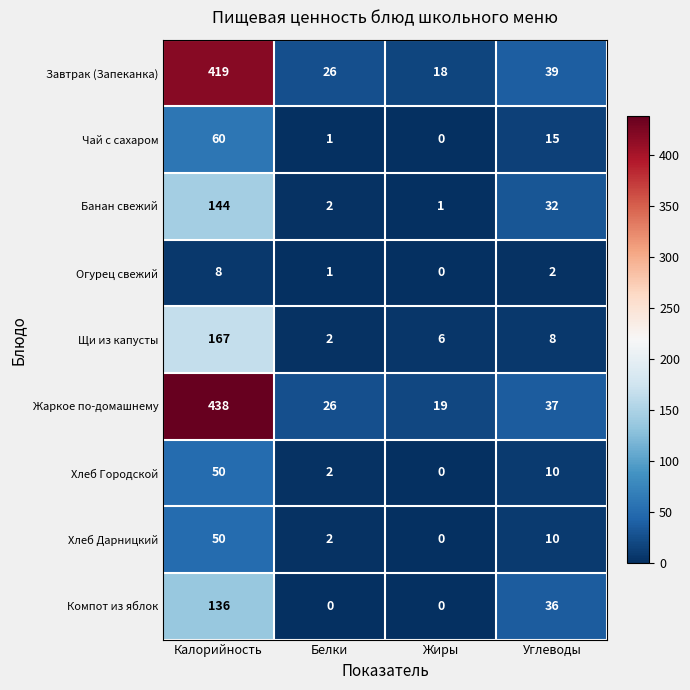

What is the average value of the Щи из капусты series?

46